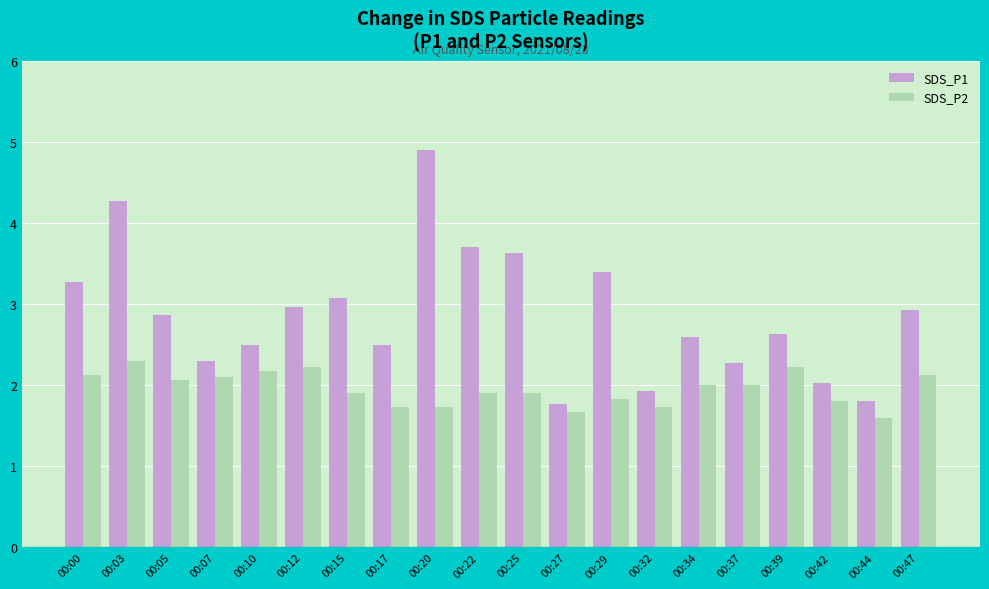

Are the bars grouped side by side (vs. stacked)?

Yes